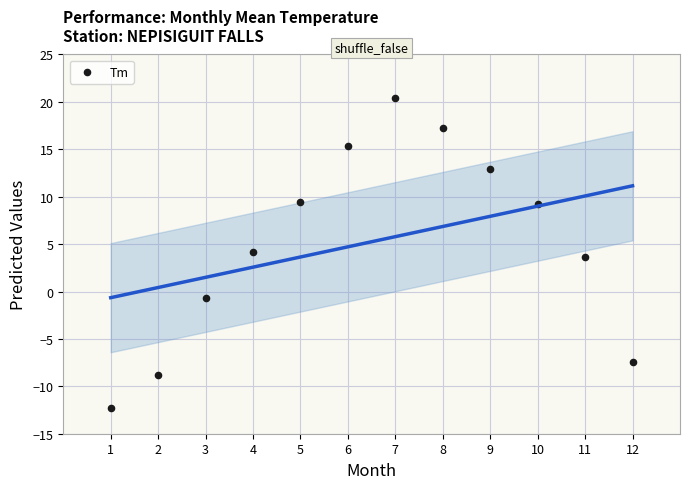

What is the average X value?

6.5